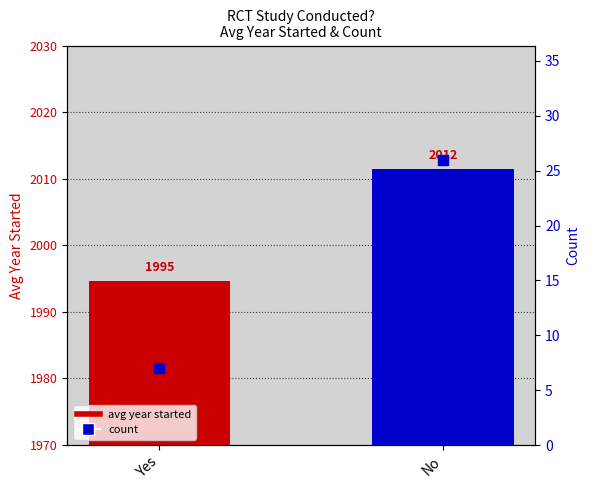

Which series reaches the minimum Y coordinate?

Count